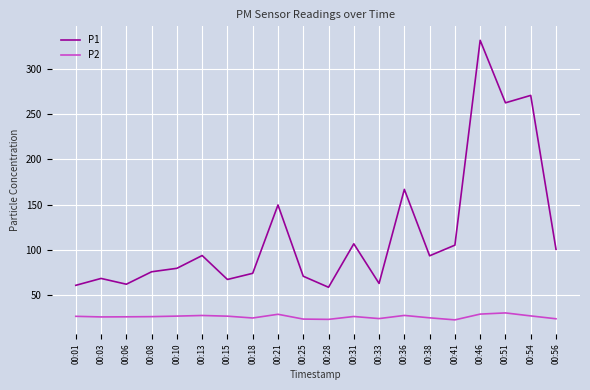

What is the smallest value displayed?

22.8